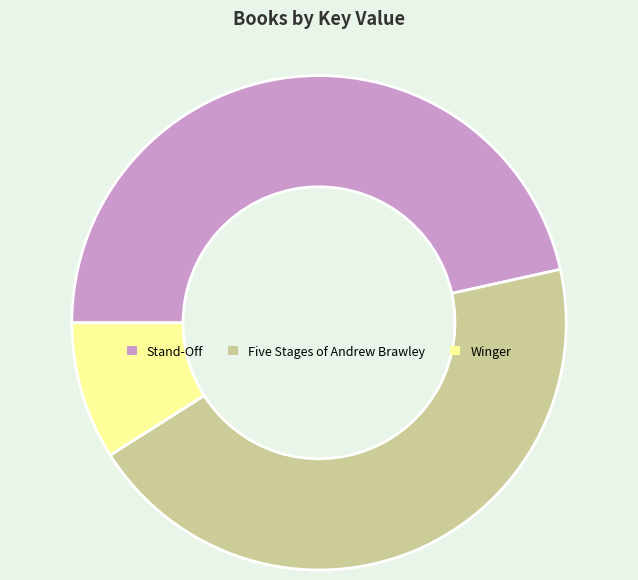

Rank the categories by value from highest to lowest.

Stand-Off, Five Stages of Andrew Brawley, Winger